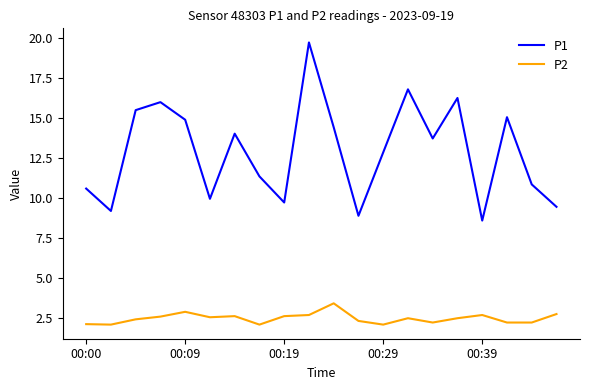

What is the greatest value displayed?

19.7